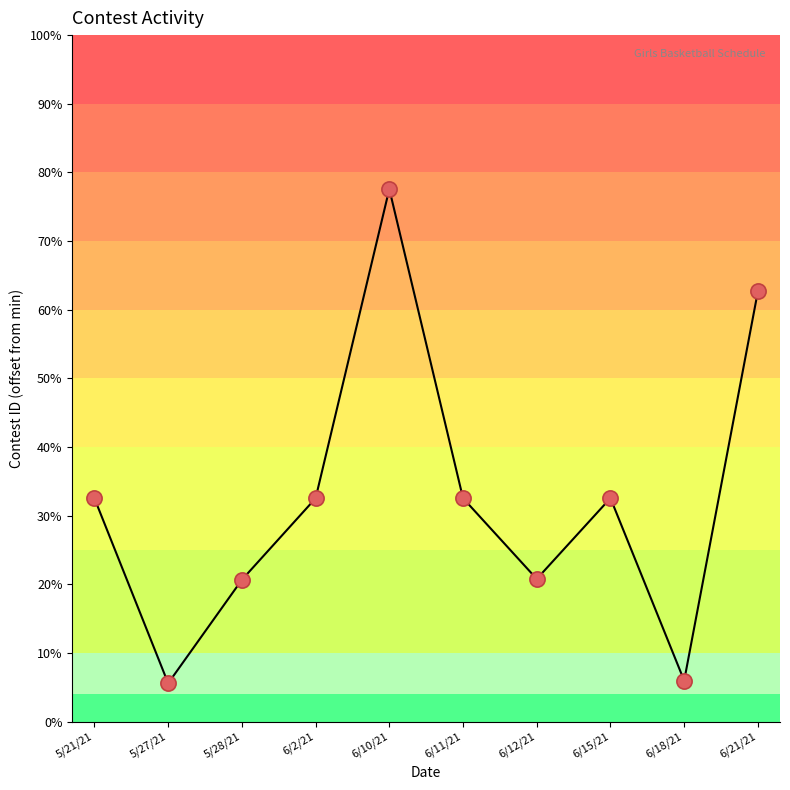

Does the chart have visible grid lines?

No